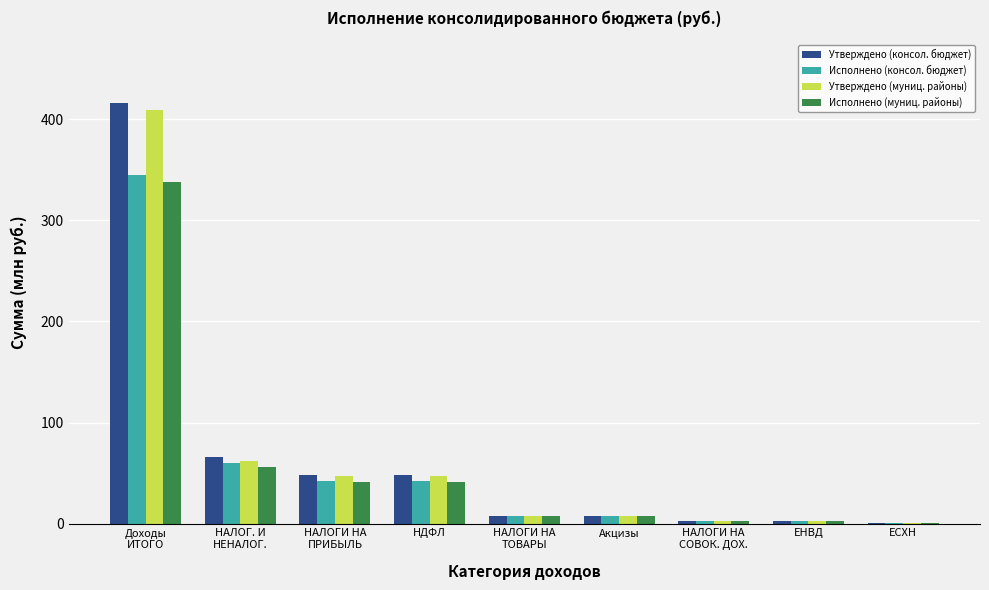

What is the highest value of the Исполнено (муниц. районы) series?

338.4